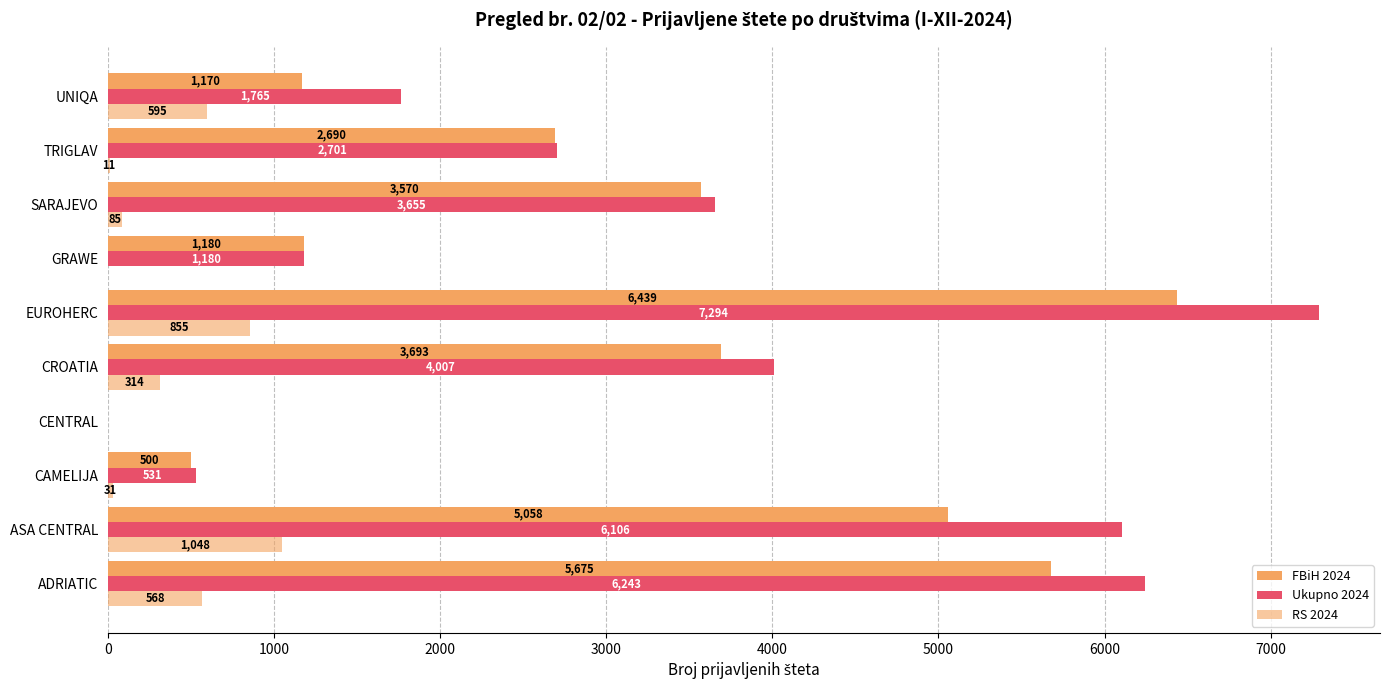

What is the sum of all FBiH 2024 values?

29975